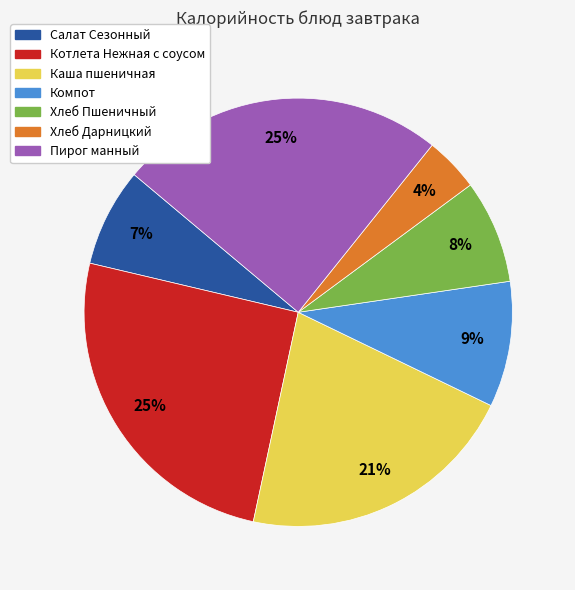

How many slices are in this pie chart?

7